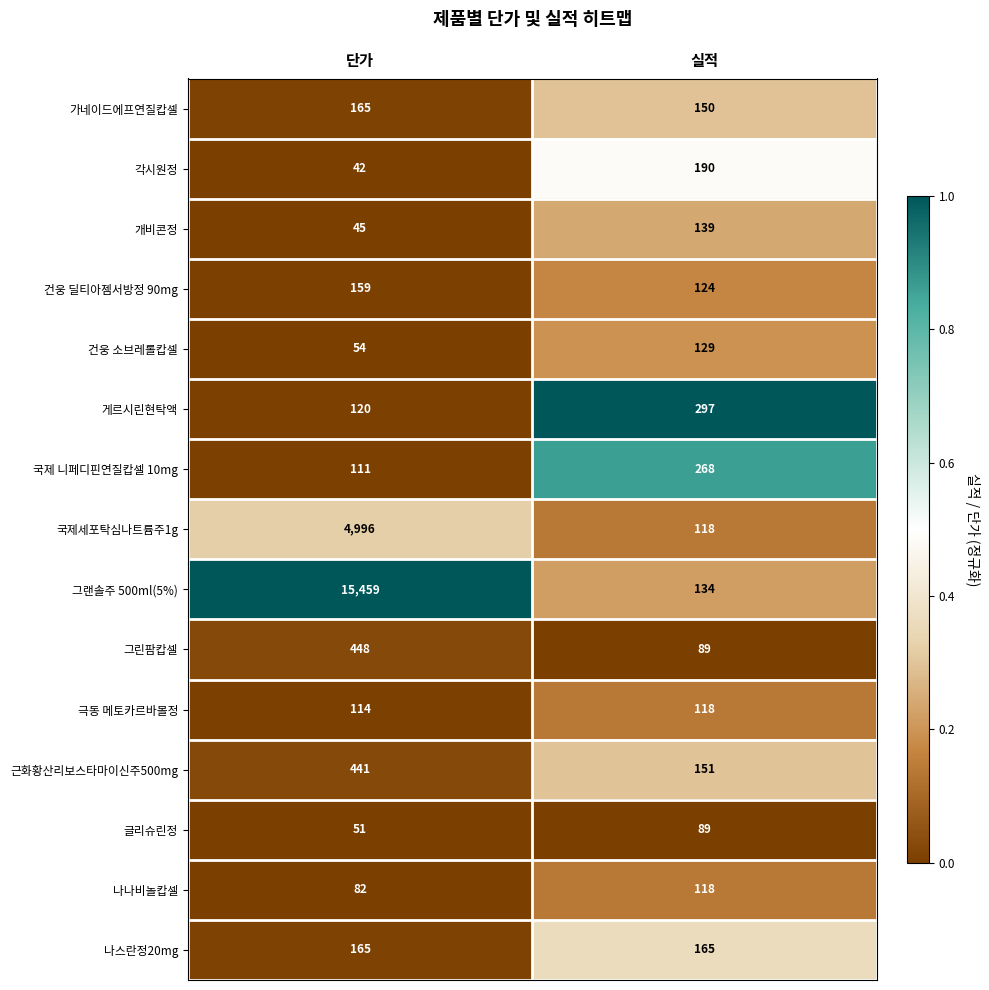

What is the sum of all 가네이드에프연질캅셀 values?

315